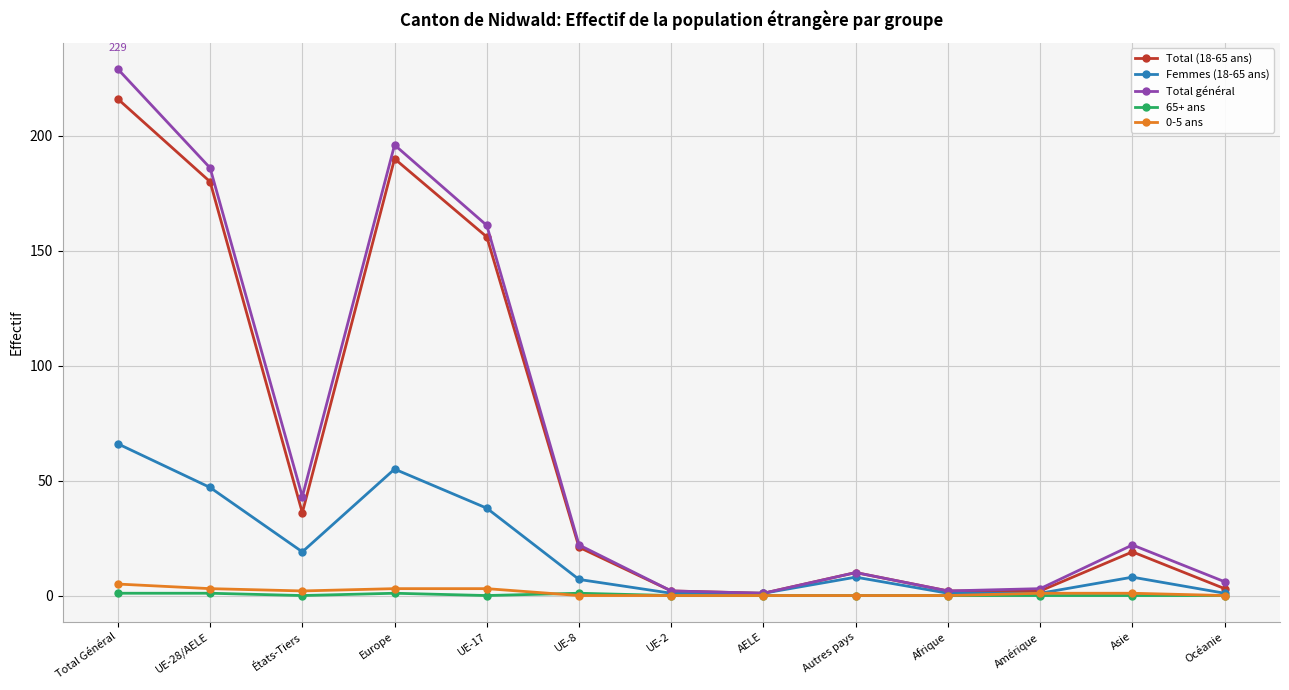

The value of 0-5 ans at Autres pays is 0. True or false?

True